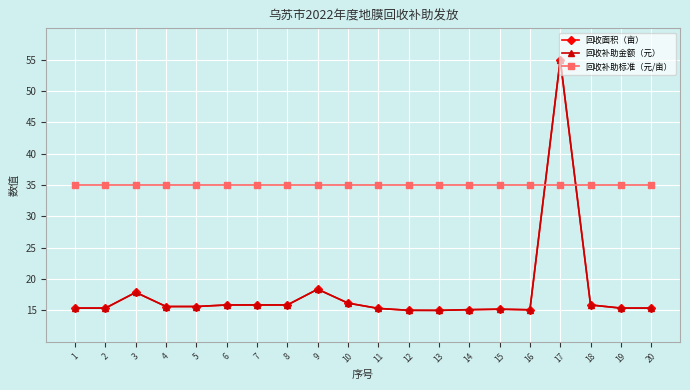

At 6, list the series in order from smallest to largest.

回收面积（亩）, 回收补助金额（元）, 回收补助标准（元/亩）